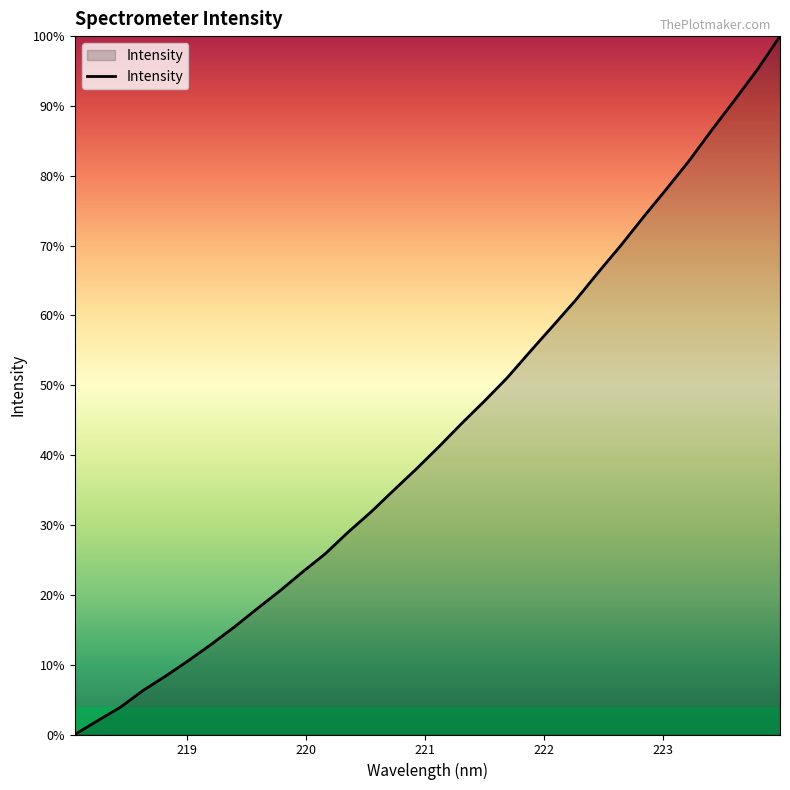

Is this an area chart (filled region under the line)?

Yes